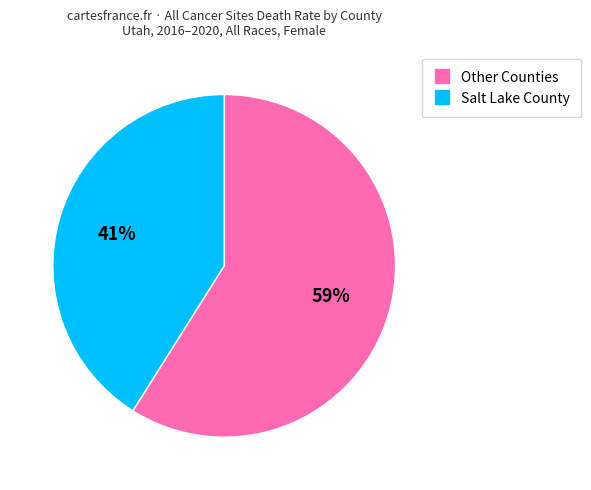

To the nearest percent, what is the average slice percentage?

50%